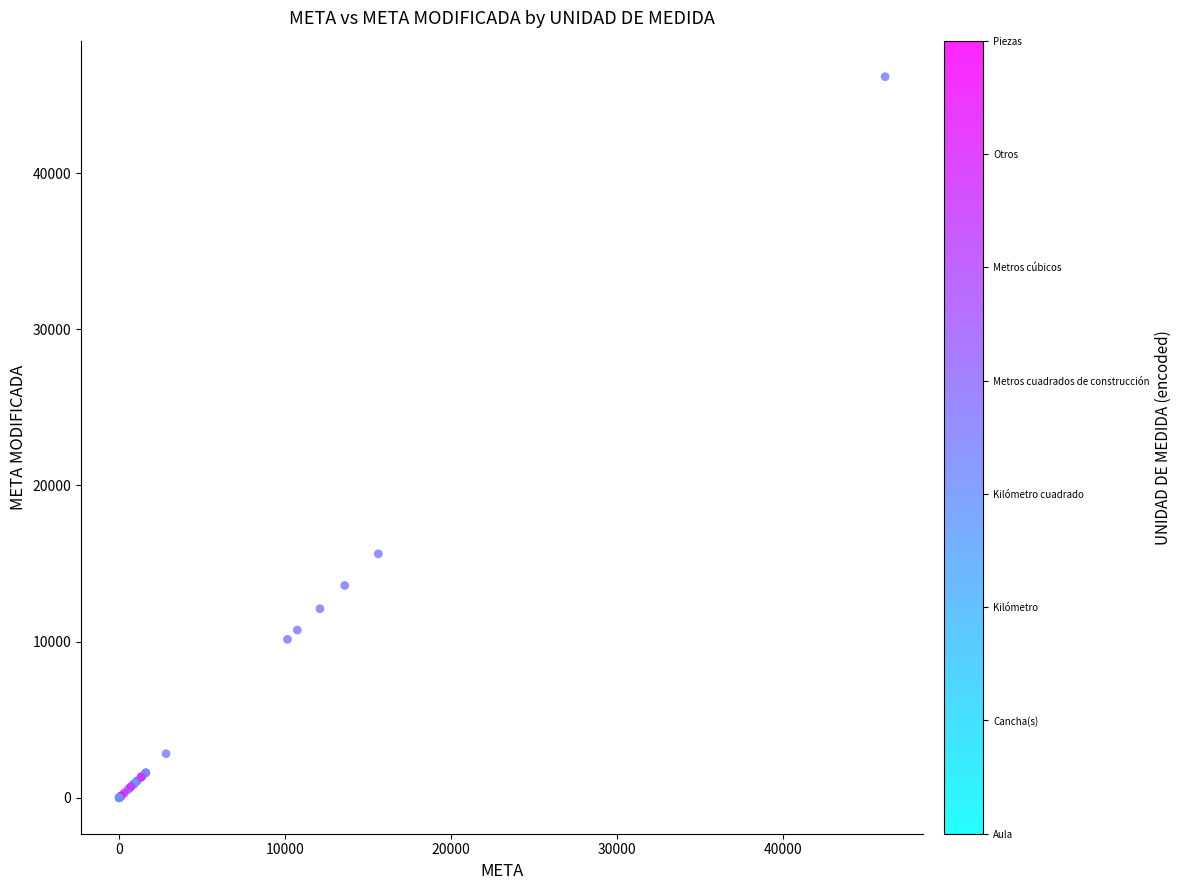

What Y value in the scatter plot is closest to 23088?

15618.0